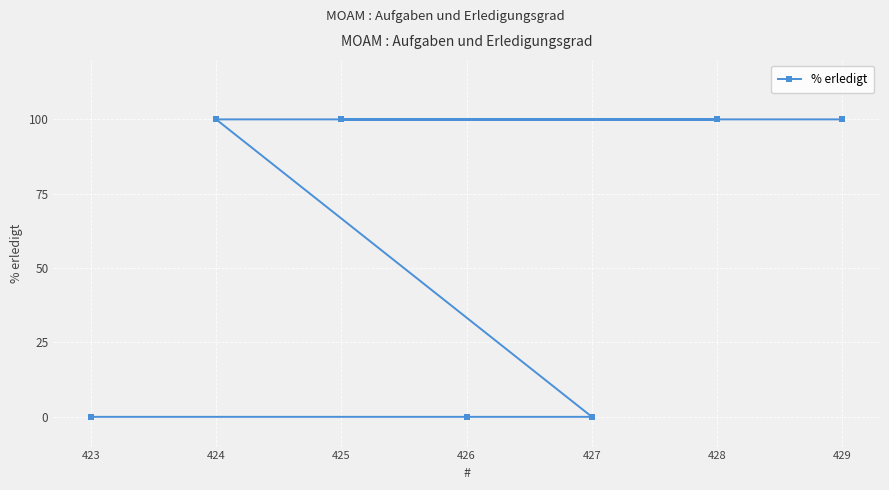

What is the change in value from 425 to 423?

-100